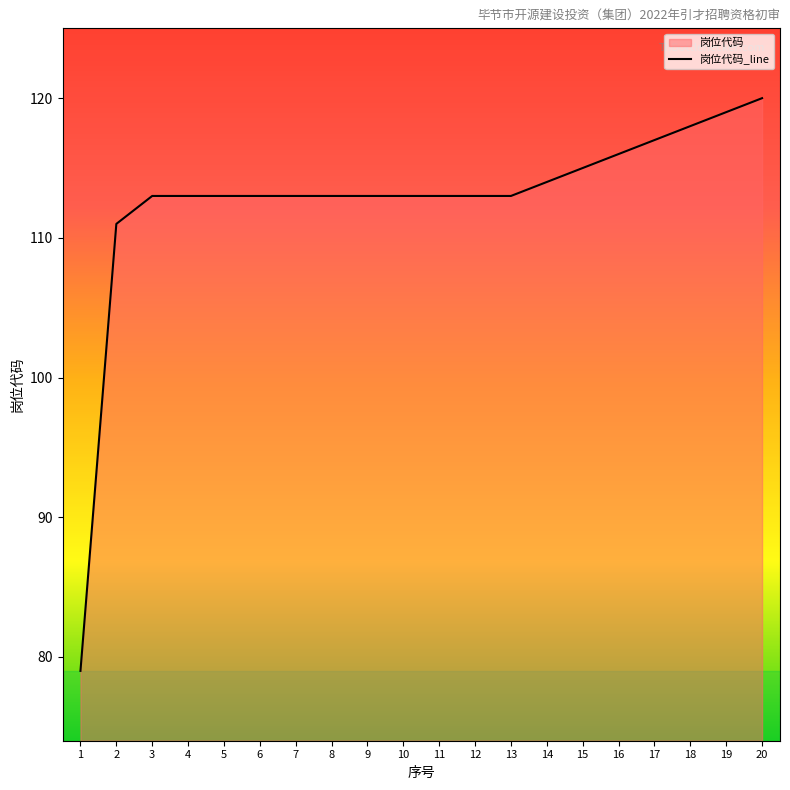

List the labels in order of value, largest first.

20, 19, 18, 17, 16, 15, 14, 3, 4, 5, 6, 7, 8, 9, 10, 11, 12, 13, 2, 1